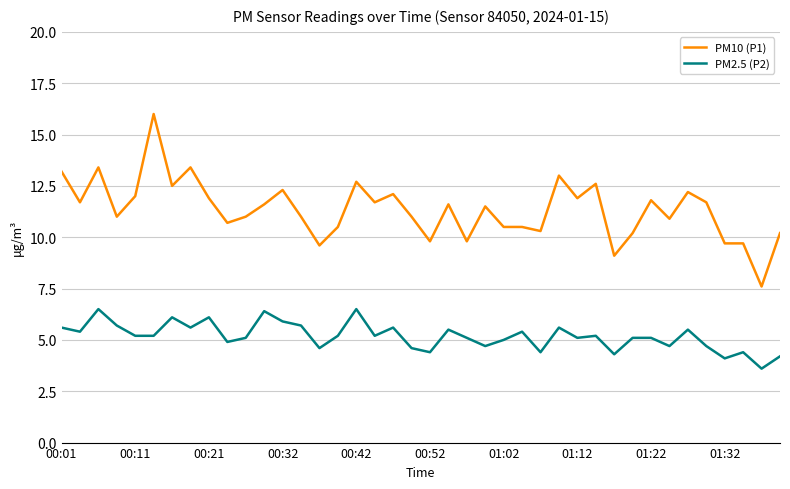

True or false: PM2.5 (P2) and PM10 (P1) intersect in this chart.

False